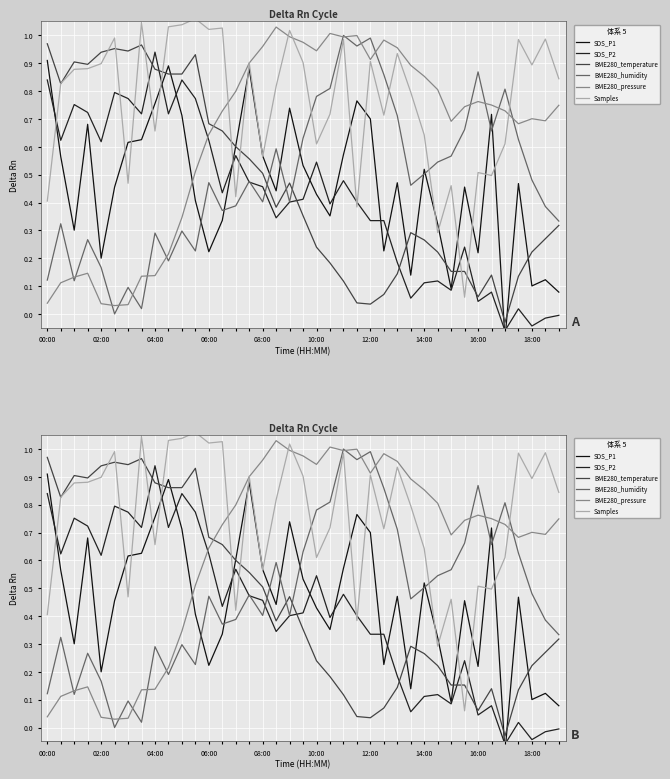

How many values in the BME280_temperature series are below 0?

1